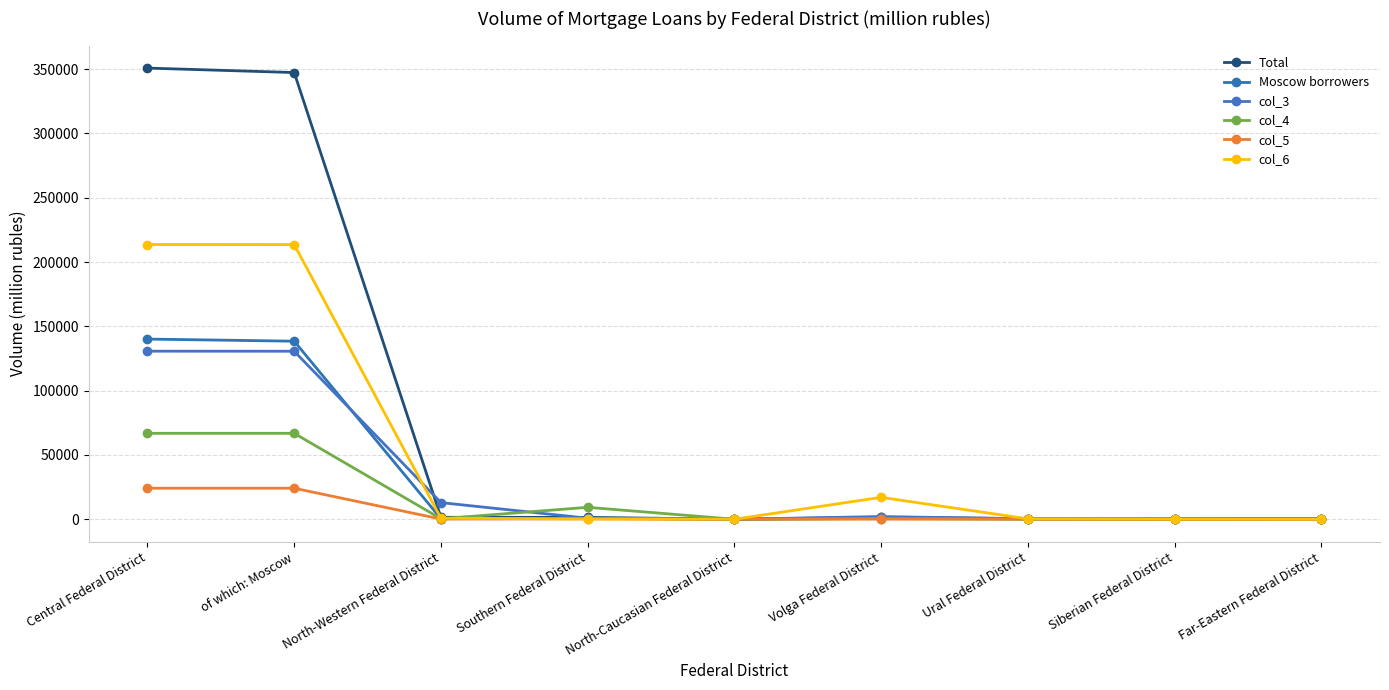

True or false: Total and Moscow borrowers cross at least once.

False